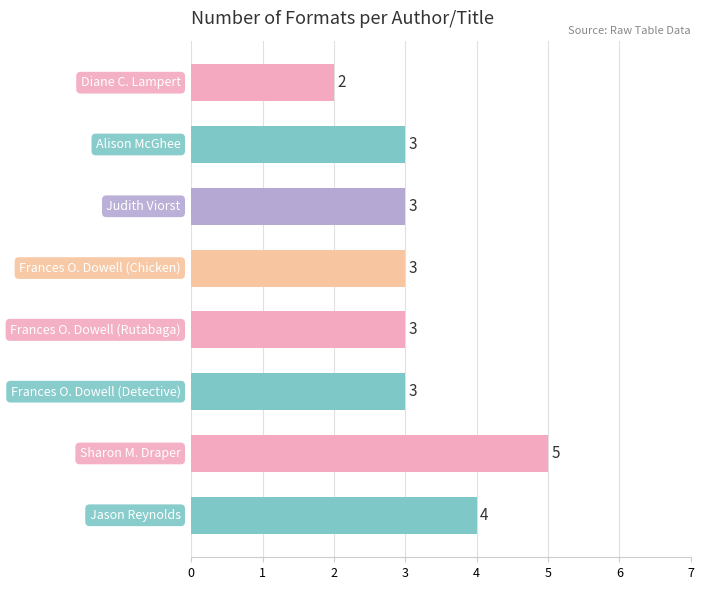

What is the difference between the maximum and minimum values?

3